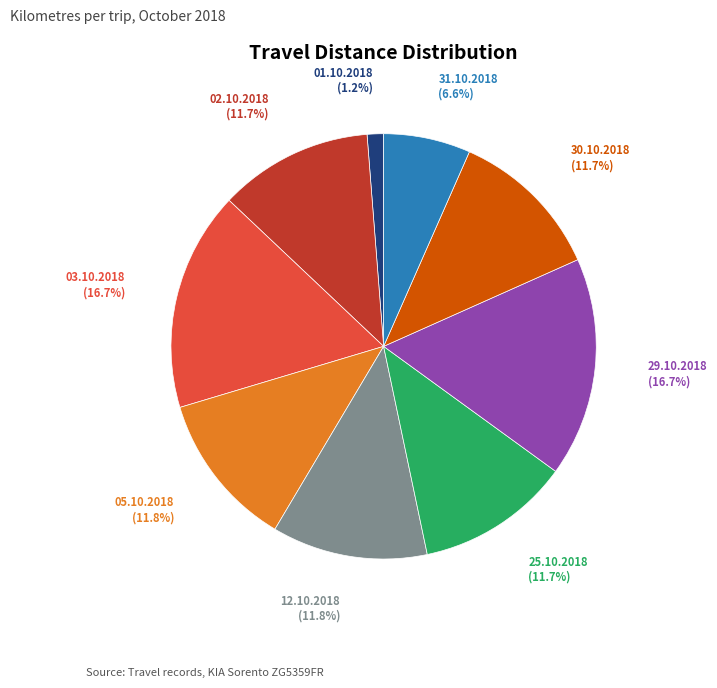

True or false: 31.10.2018 accounts for 7% of the total.

True